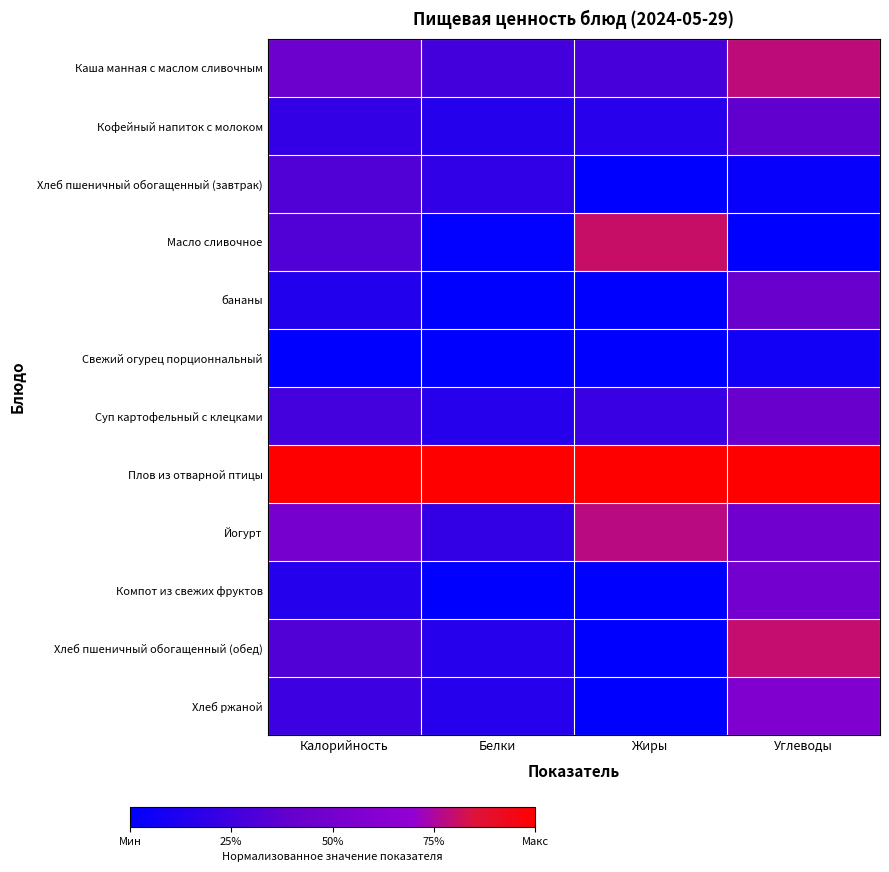

What is the total value across all series at Углеводы?

5.4